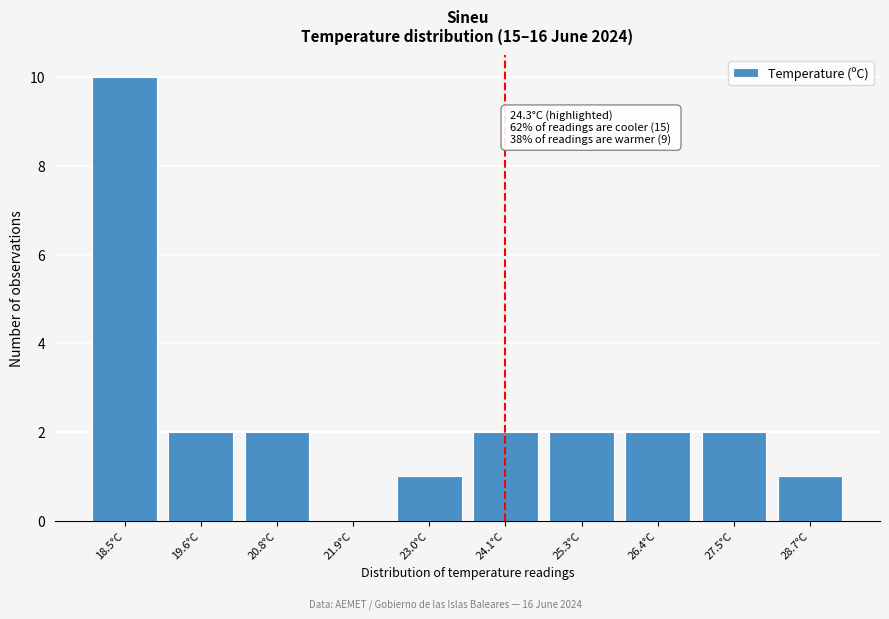

Reading left to right, extract all data points from this chart.

18.5°C=10	19.6°C=2	20.8°C=2	21.9°C=0	23.0°C=1	24.1°C=2	25.3°C=2	26.4°C=2	27.5°C=2	28.7°C=1